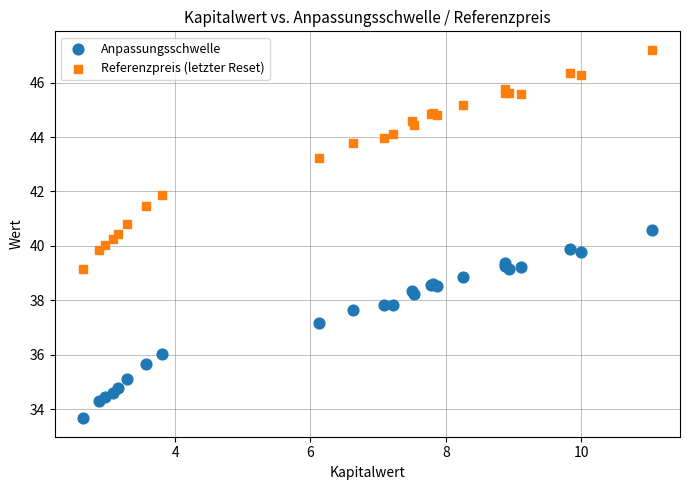

Which series contains the highest Y value?

Referenzpreis (letzter Reset)